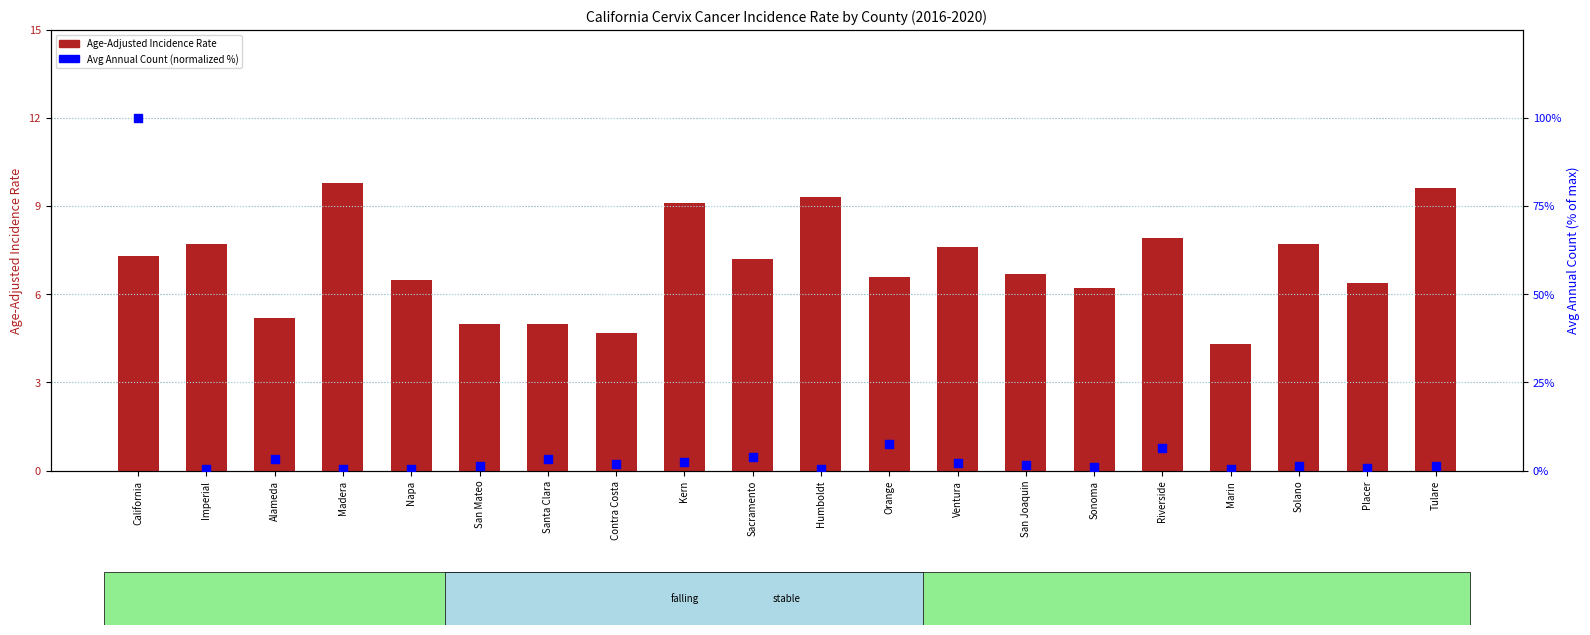

Which series has the largest Y range (max minus min)?

Avg Annual Count (normalized %)